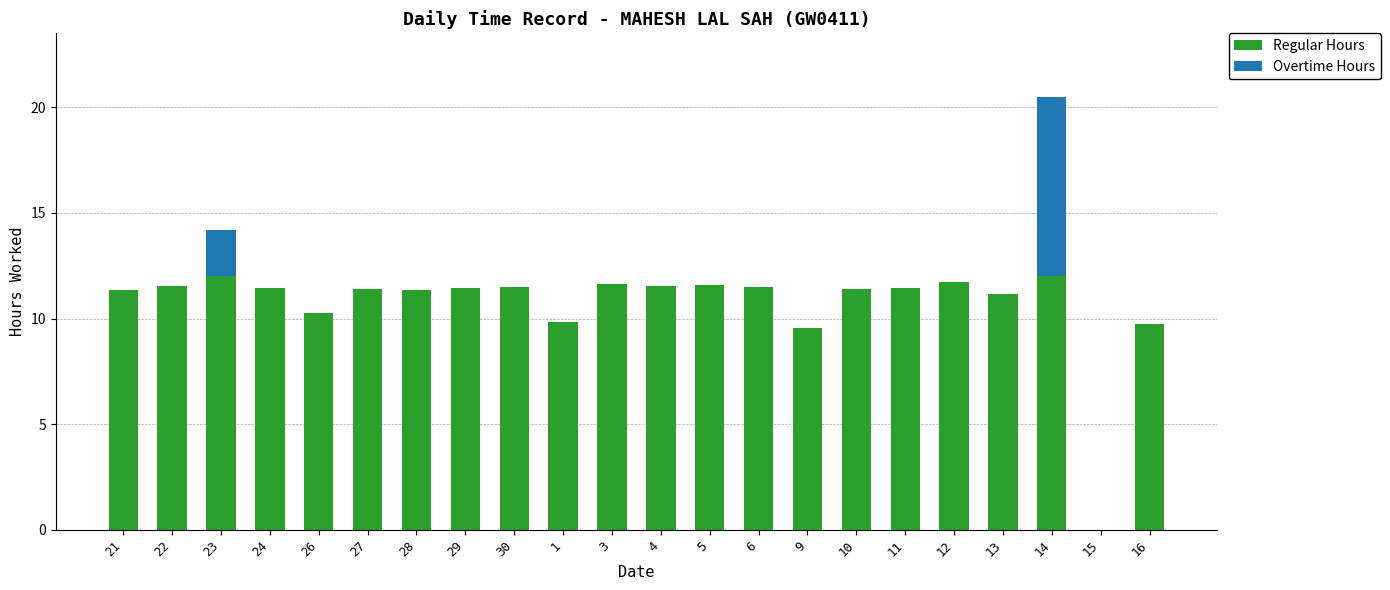

The Regular Hours series shows 10.3 at 26. True or false?

True